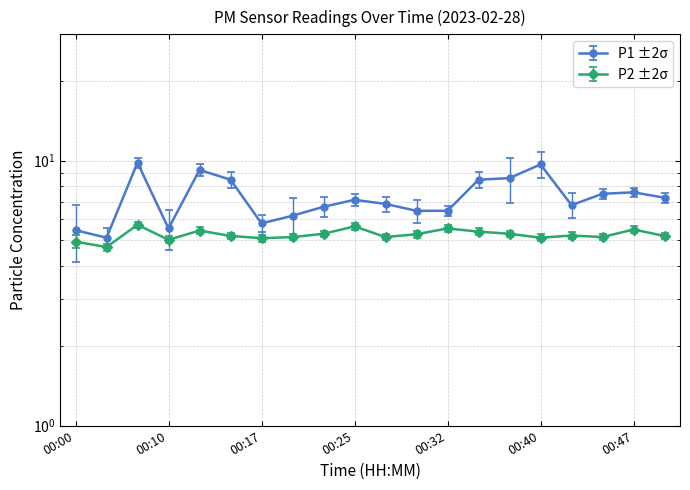

Reading left to right, extract all data points from this chart.

P1: 5.5	5.1	9.8	5.5	9.2	8.5	5.8	6.2	6.7	7.1	6.9	6.5	6.5	8.5	8.6	9.7	6.8	7.5	7.6	7.2
P2: 5.0	4.7	5.7	5.0	5.5	5.2	5.1	5.2	5.3	5.7	5.2	5.3	5.5	5.4	5.3	5.1	5.2	5.2	5.5	5.2